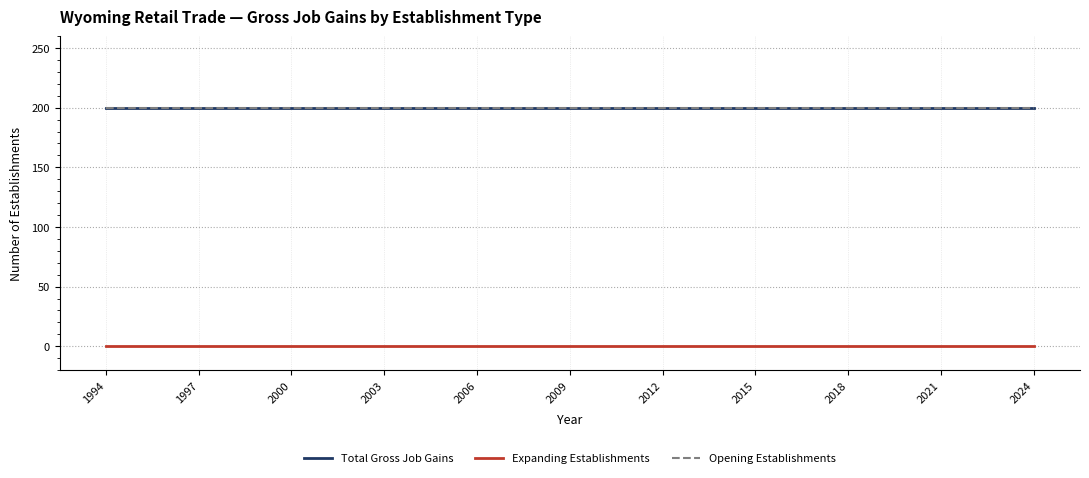

Reading right to left, transcribe all the data shown in this chart.

Total Gross Job Gains: 200	200	200	200	200	200	200	200	200	200	200	200	200	200	200	200	200	200	200	200	200	200	200	200	200	200	200	200	200	200	200
Expanding Establishments: 0	0	0	0	0	0	0	0	0	0	0	0	0	0	0	0	0	0	0	0	0	0	0	0	0	0	0	0	0	0	0
Opening Establishments: 200	200	200	200	200	200	200	200	200	200	200	200	200	200	200	200	200	200	200	200	200	200	200	200	200	200	200	200	200	200	200